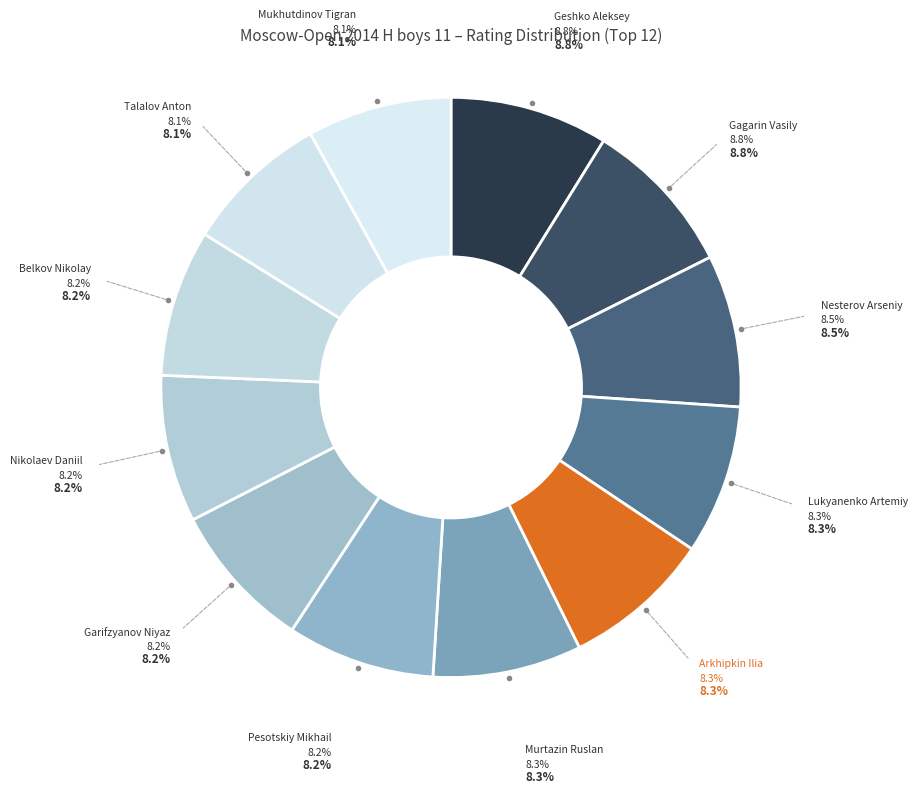

Is it true that Murtazin Ruslan is 8% of the pie?

True